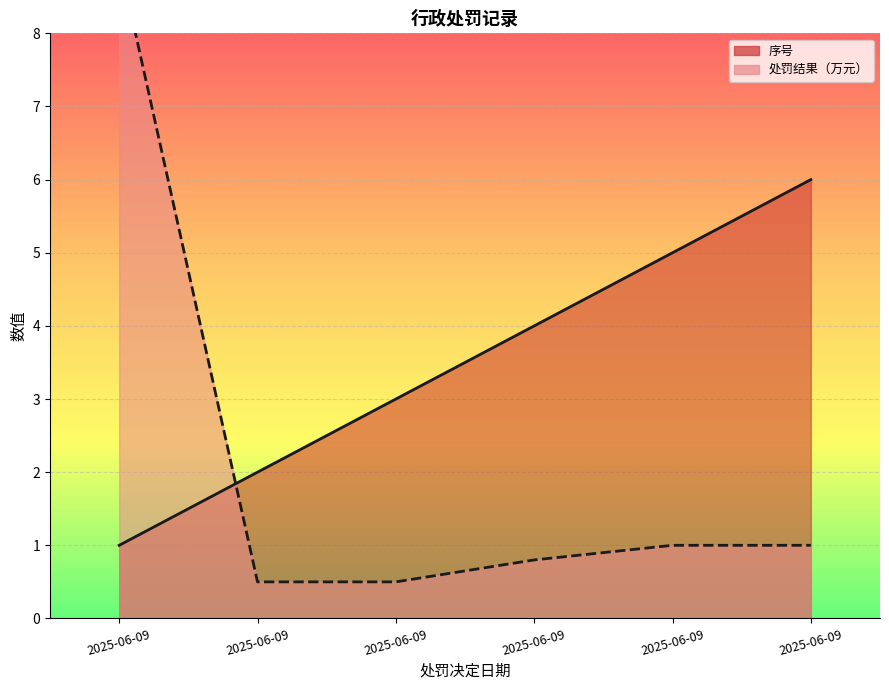

The value of 序号 at 2025-06-09 is 4.9. True or false?

False